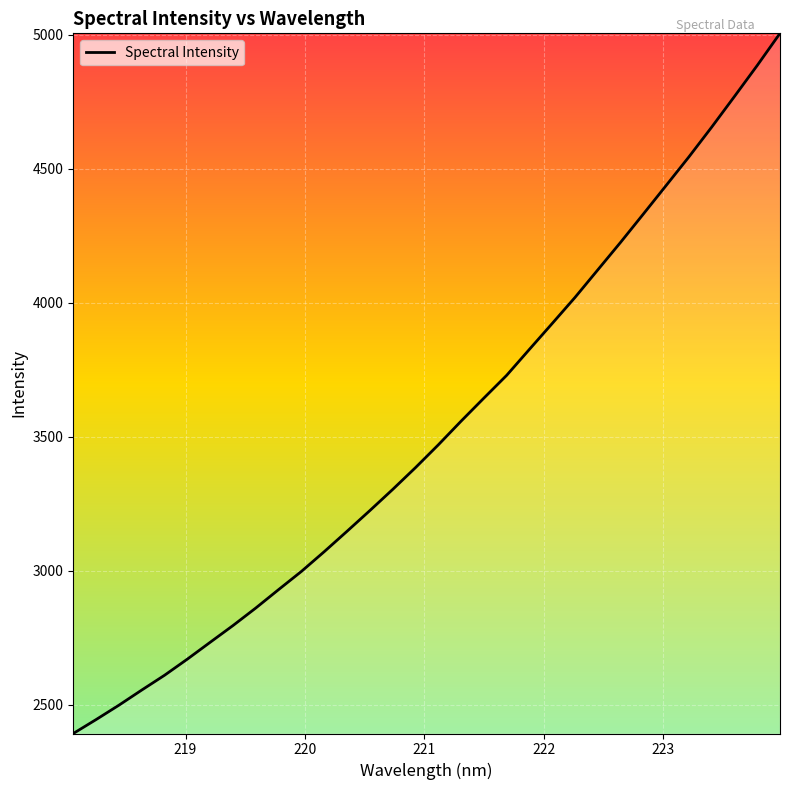

What is the difference between the maximum and minimum values?

2613.1